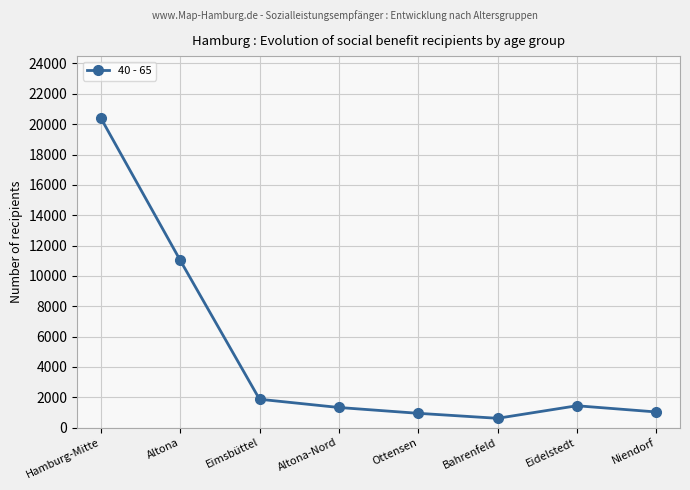

What is the average value?

4833